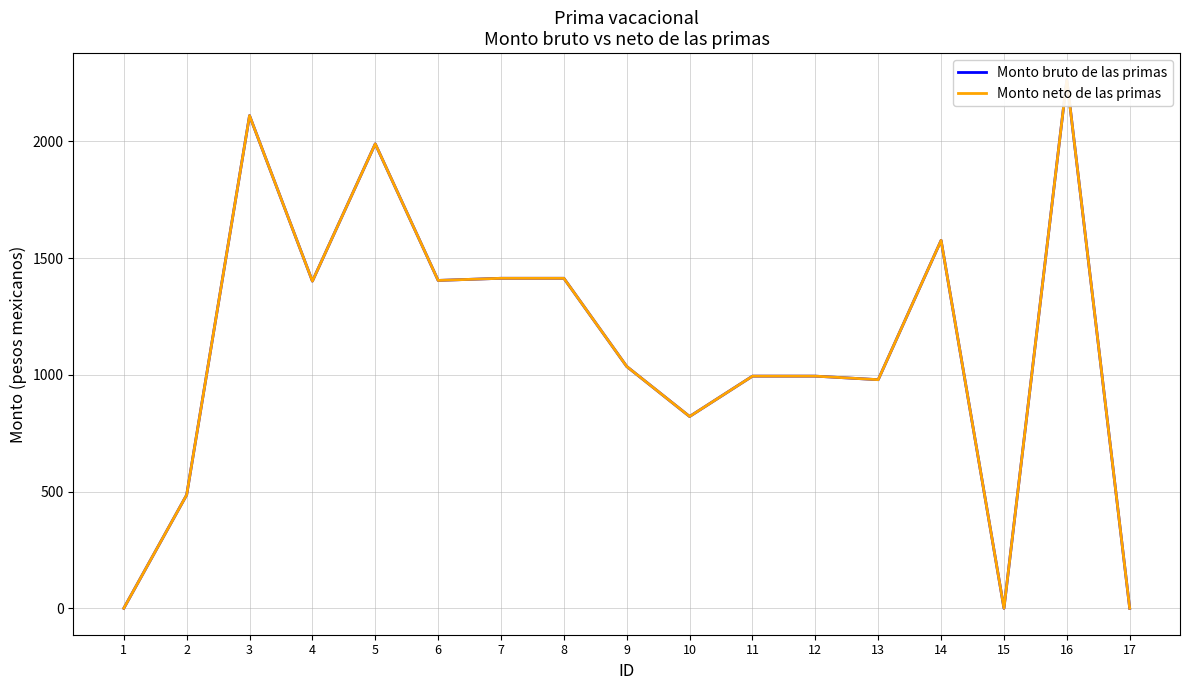

The Monto bruto de las primas series shows 1619.2 at 11. True or false?

False